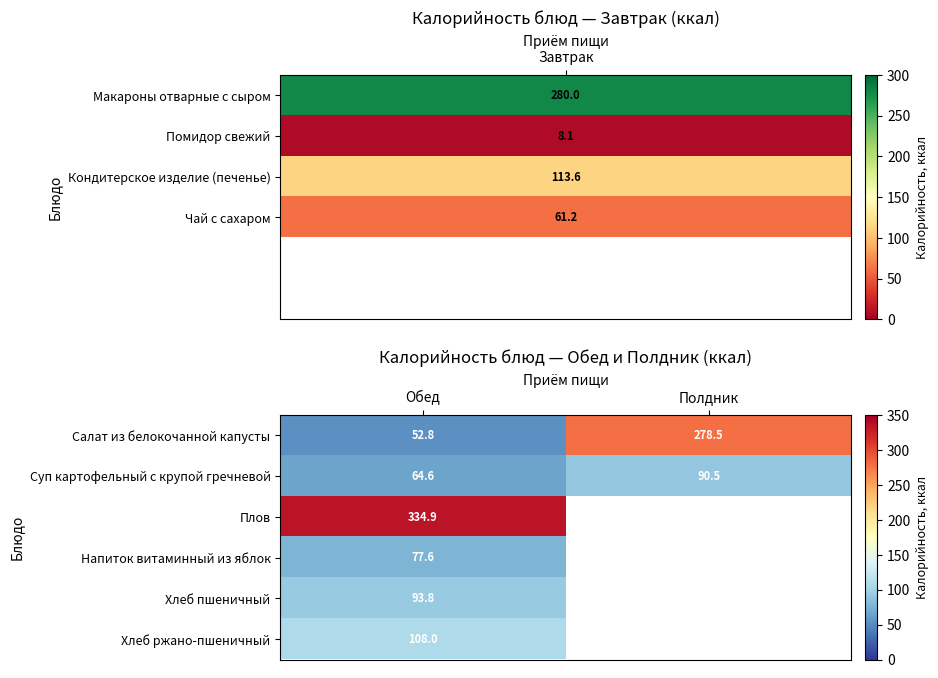

At Обед, list the series in order from smallest to largest.

Салат из белокочанной капусты, Суп картофельный с крупой гречневой, Напиток витаминный из яблок, Хлеб пшеничный, Хлеб ржано-пшеничный, Плов